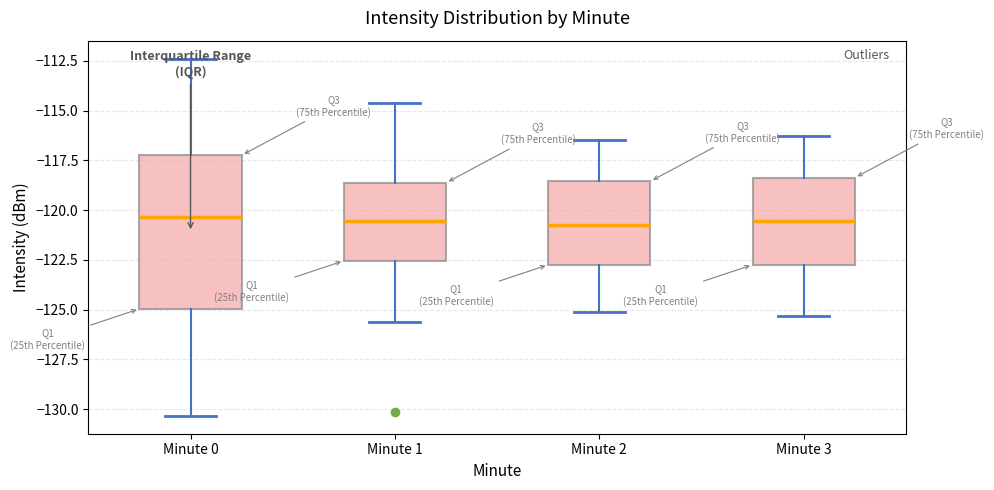

Which box is the tallest, from its lower edge to its upper edge?

Minute 0